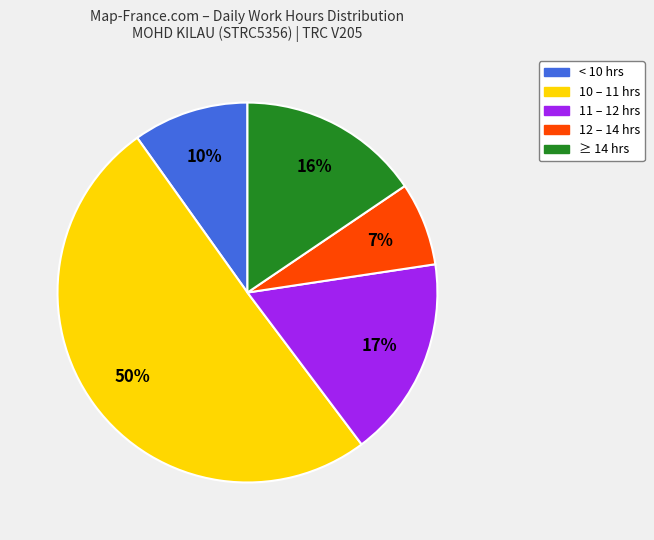

How many slices are in this pie chart?

5